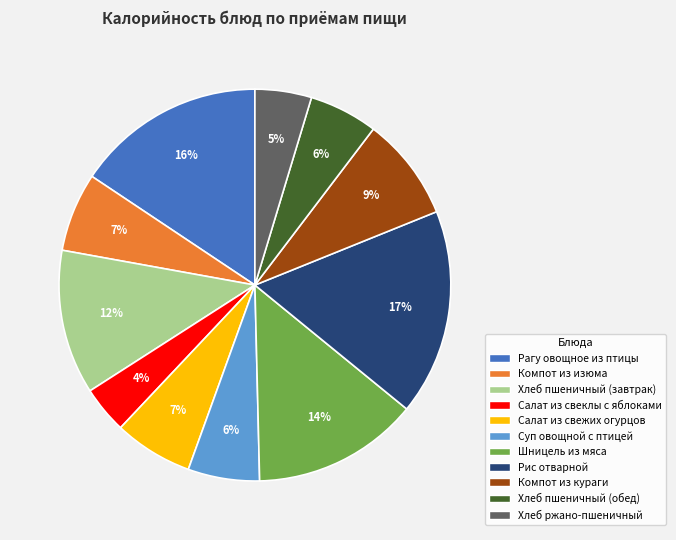

What percentage is the Компот из изюма slice, to the nearest percent?

7%